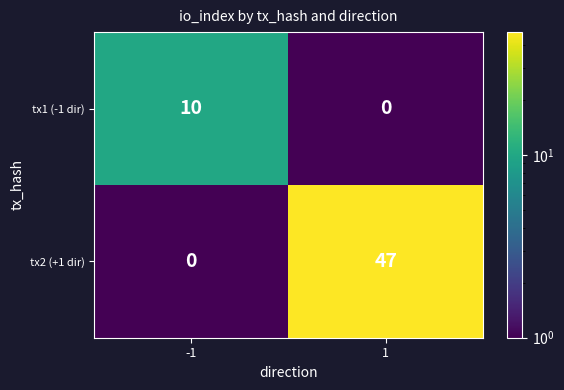

Which series has the largest range (max minus min)?

tx2 (+1 dir)